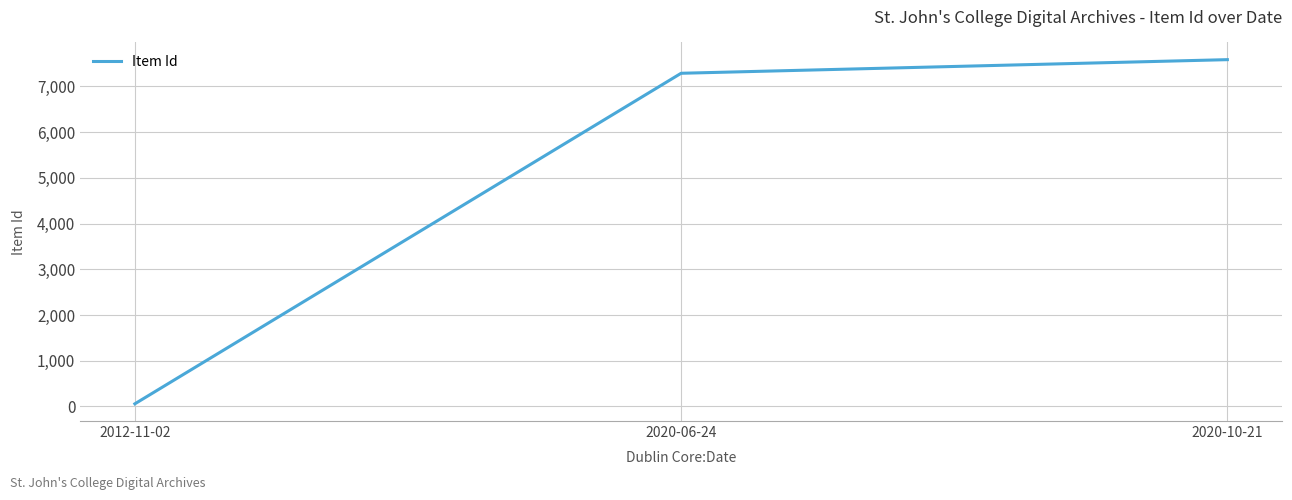

What is the sum of all values?

14933